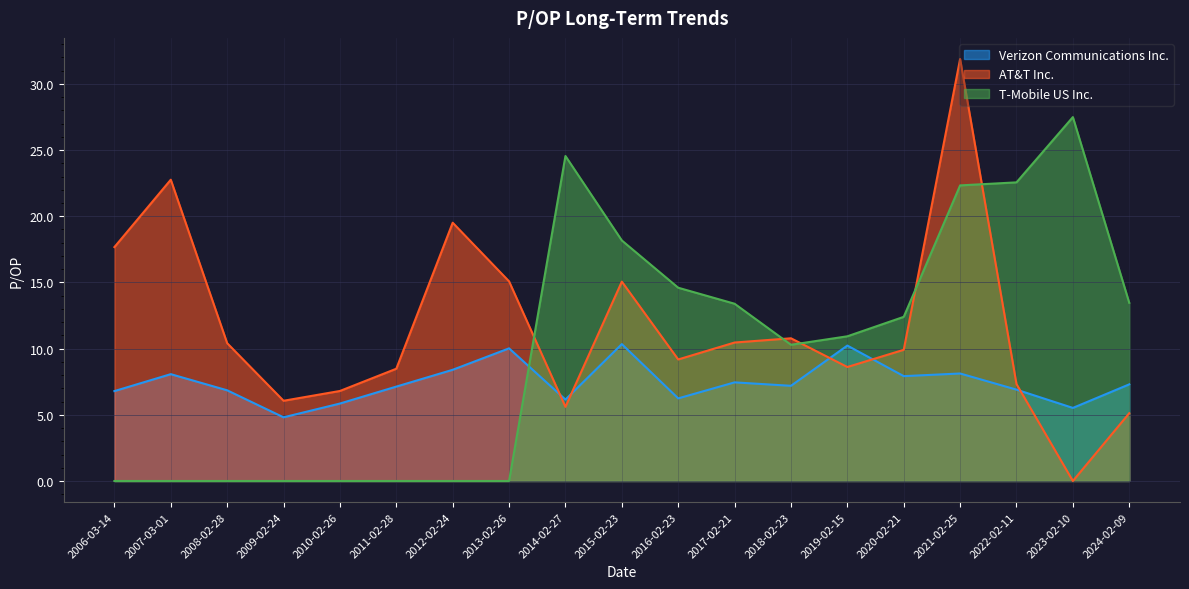

Rank the series at 2010-02-26 from lowest to highest value.

T-Mobile US Inc., Verizon Communications Inc., AT&T Inc.